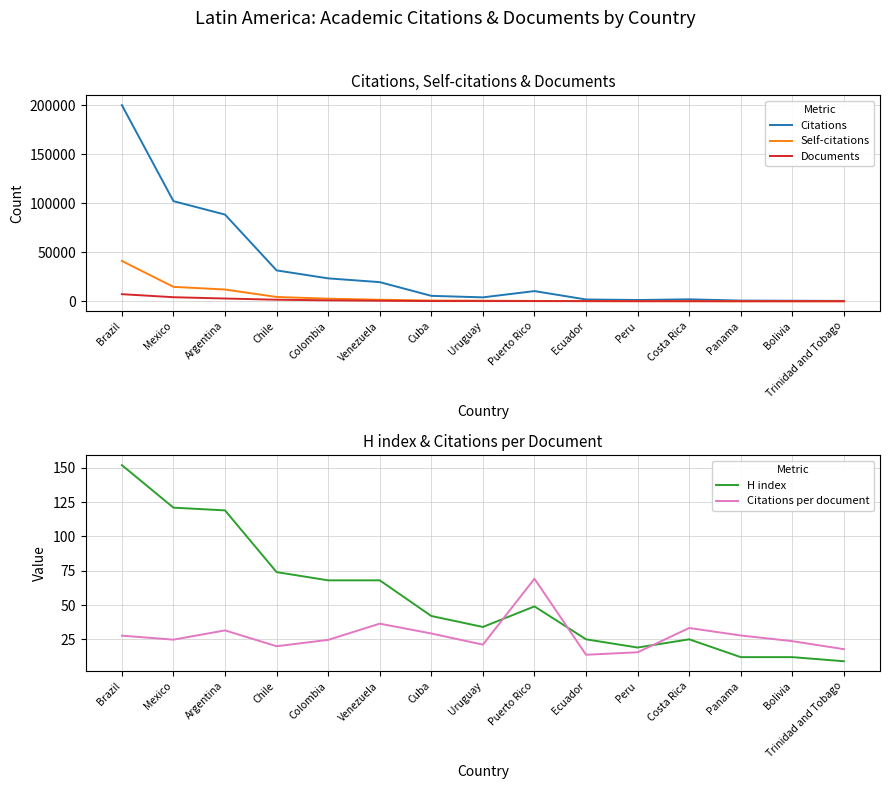

What is the greatest value displayed?

200095.0